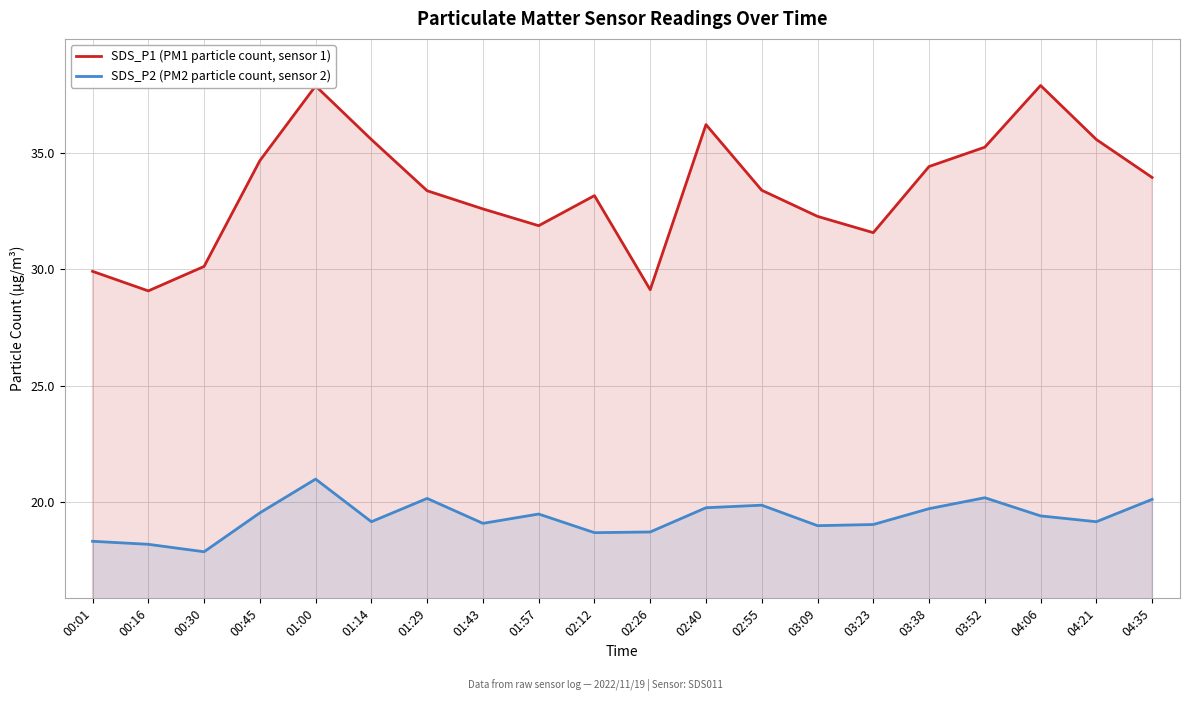

What is the label of the 9th point from the left?

01:57